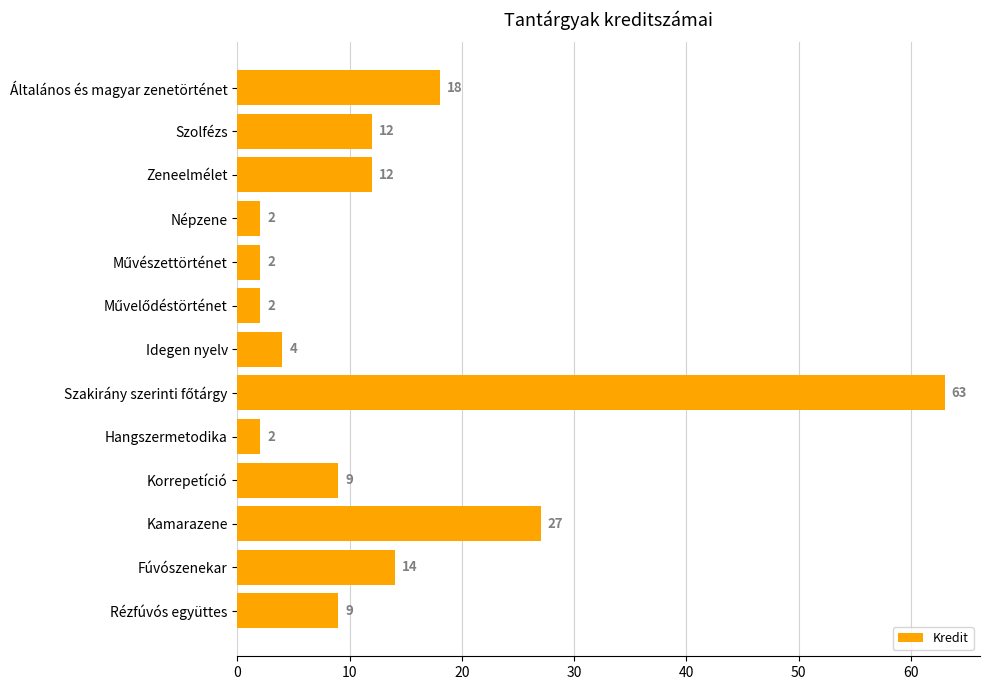

How many bars are there in total?

13